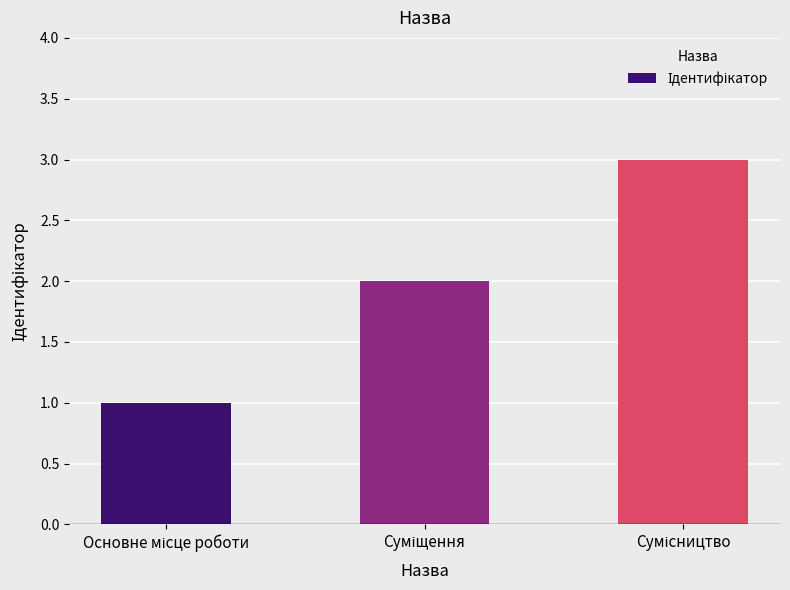

Reading right to left, list all the values displayed in this chart.

3	2	1